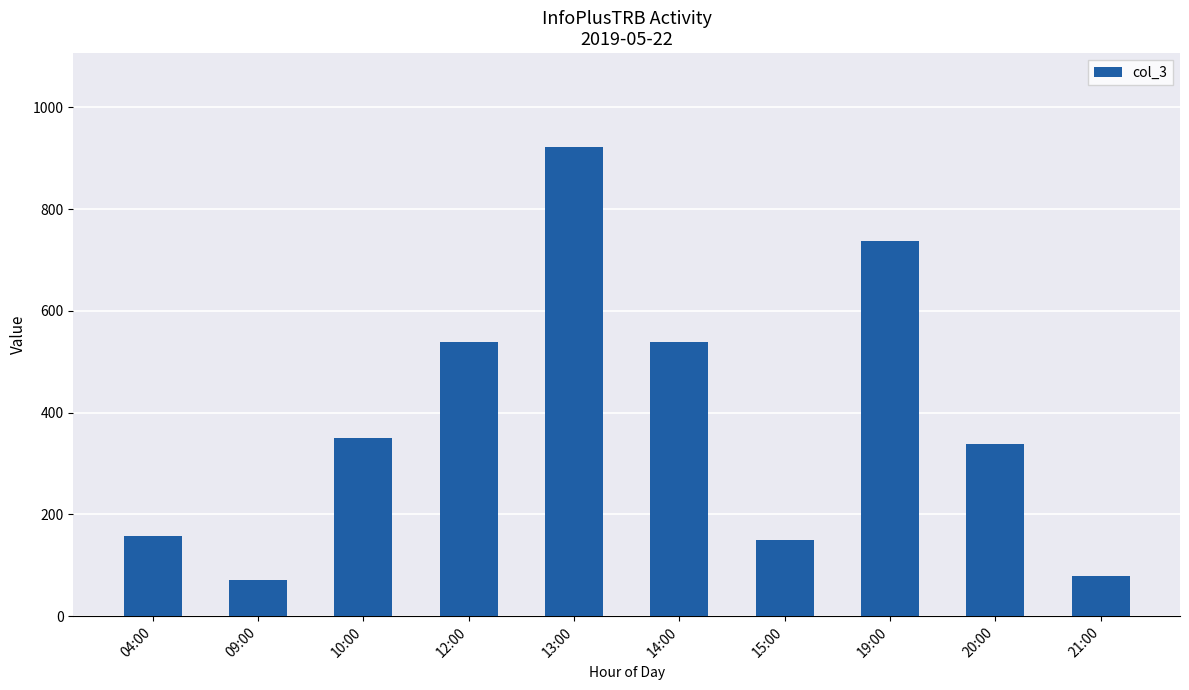

What is the difference between the maximum and second lowest values?

843